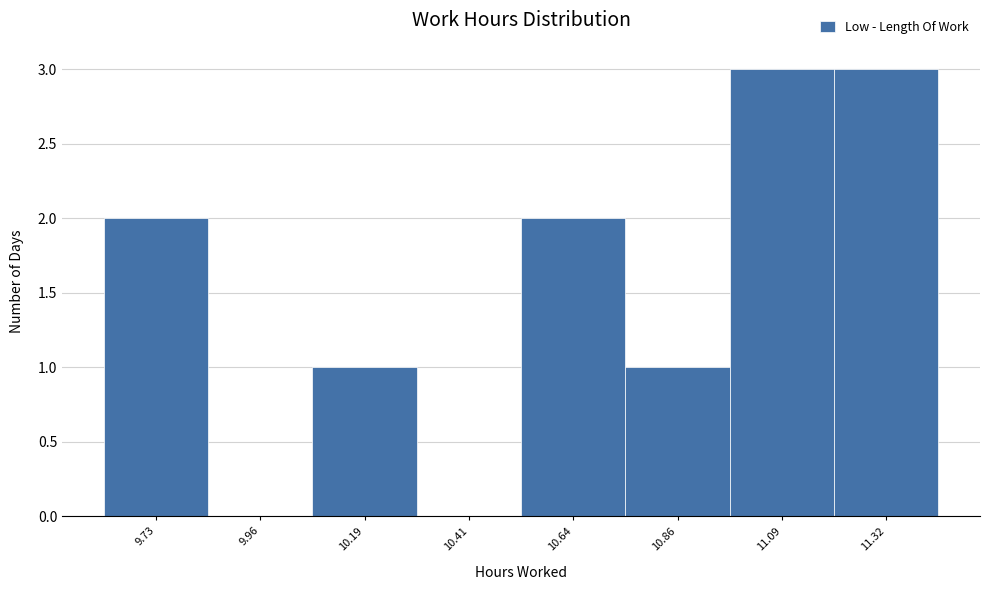

Reading left to right, transcribe this chart: for each bar, give the range it covers on the x-axis and its height. Neither the bar edges nor the heights are printed on the chart, so give them approximately, as read against the axes.

9.60 to 9.85: 2
9.85 to 10.05: 0
10.05 to 10.30: 1
10.30 to 10.55: 0
10.55 to 10.75: 2
10.75 to 11.00: 1
11.00 to 11.20: 3
11.20 to 11.45: 3